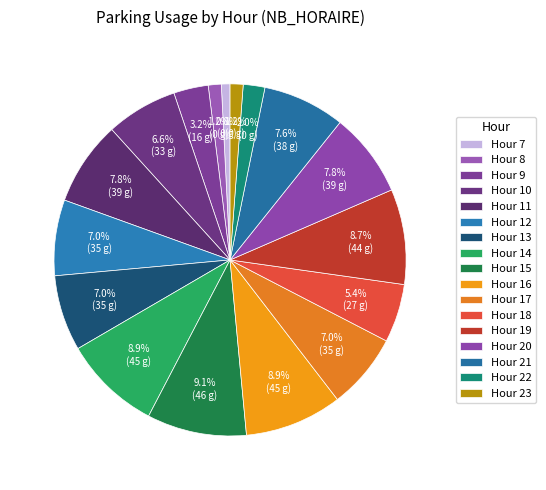

Count the number of slices in the pie.

17